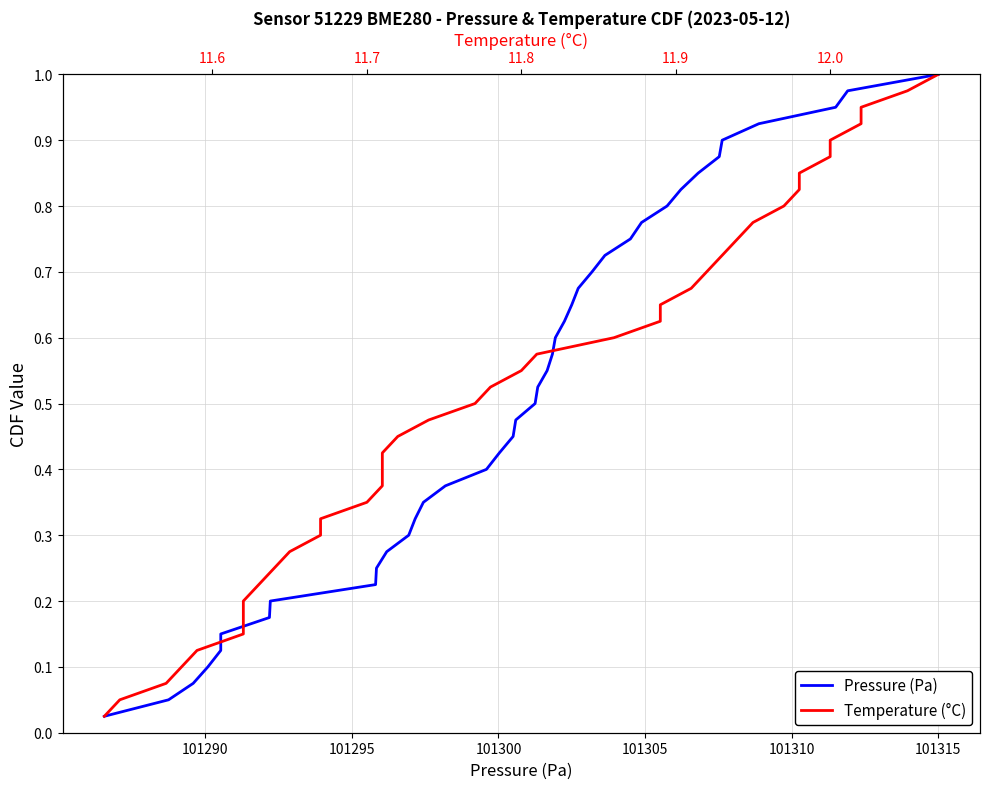

True or false: Temperature (°C) and Pressure (Pa) intersect in this chart.

False